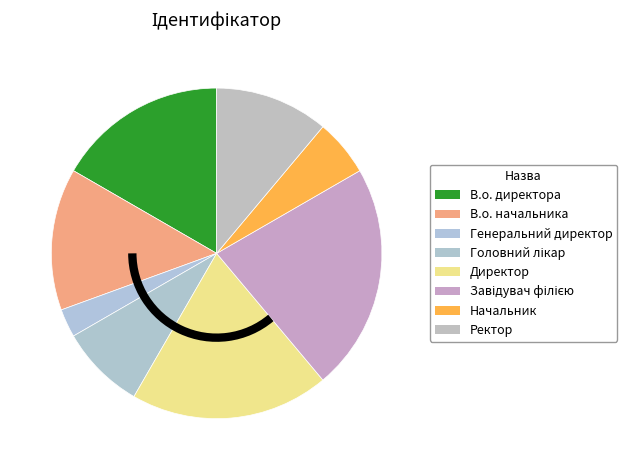

What is the total percentage of Начальник and Генеральний директор?

8.3%